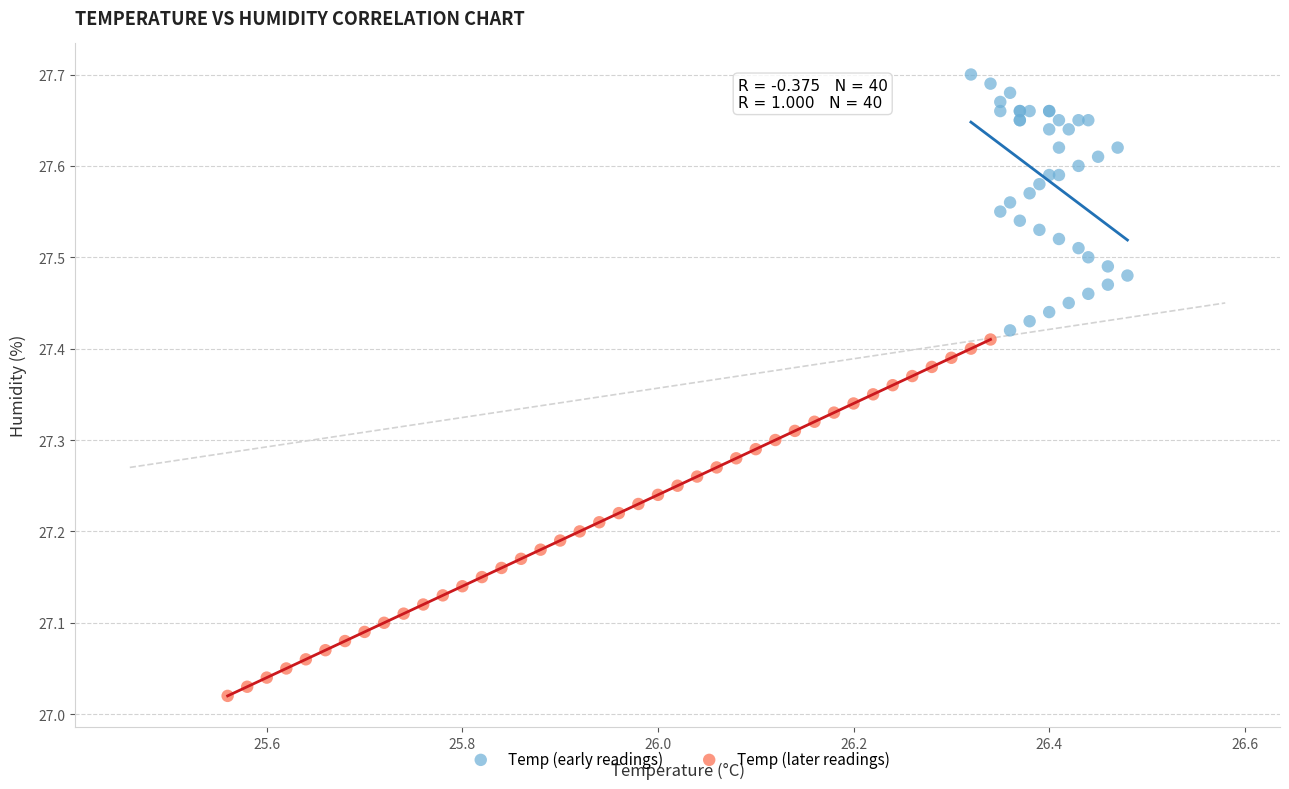

Which series contains the lowest Y value?

Temp (later readings)